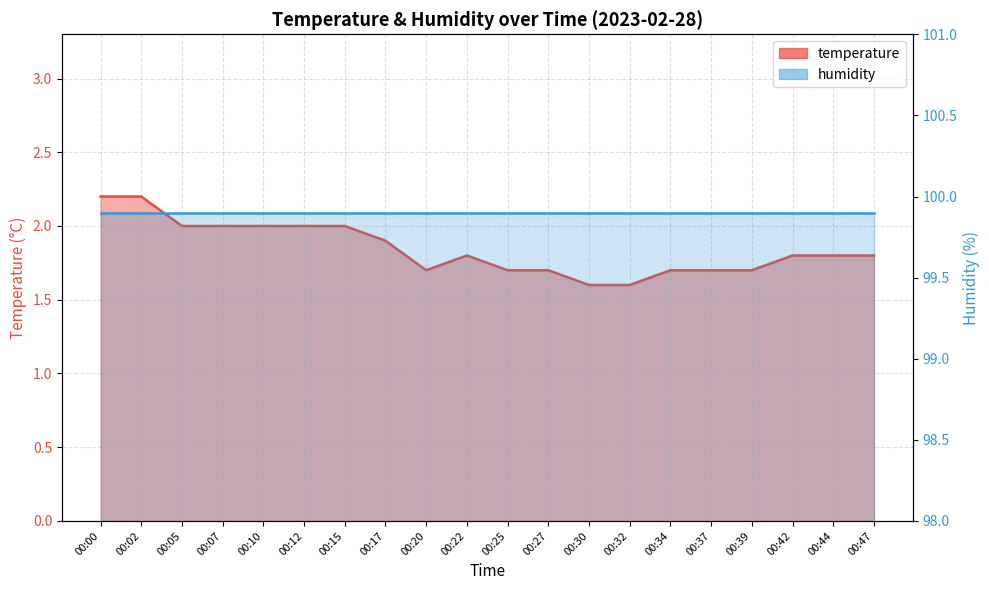

What is the difference between the maximum and second lowest values?

0.6